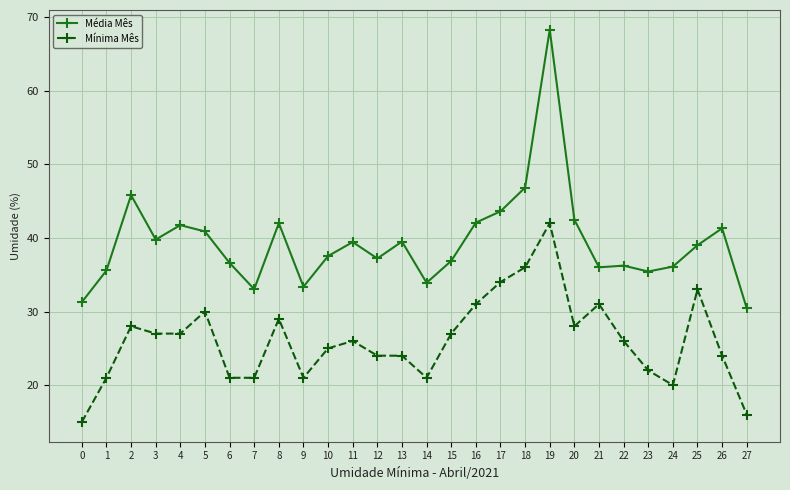

Which category has the highest value across all series?

19